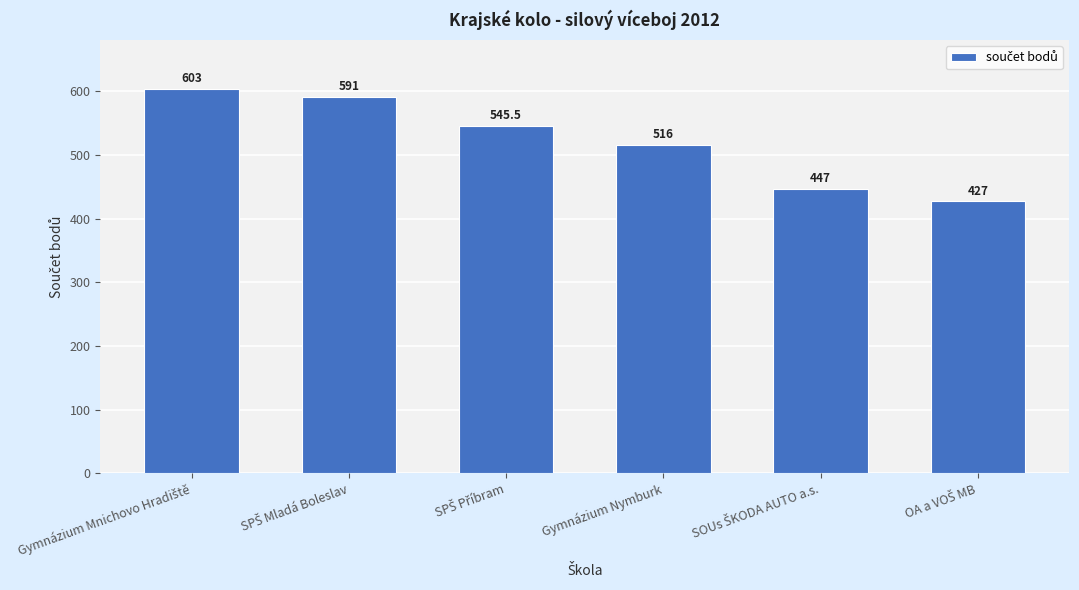

What is the label of the 4th bar from the left?

Gymnázium Nymburk